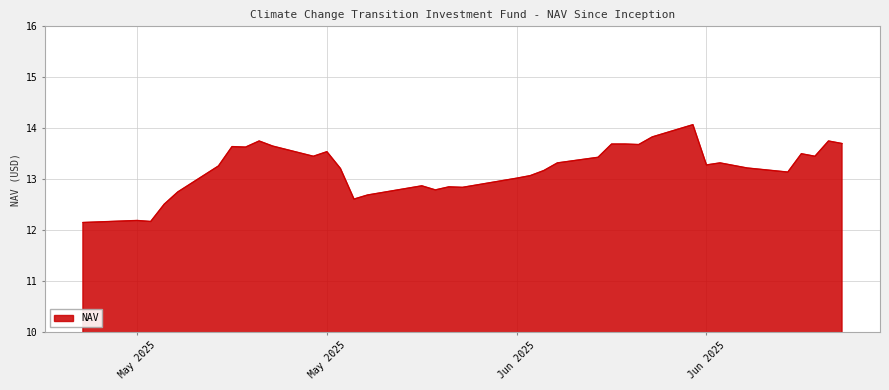

What is the maximum value shown in the chart?

14.1